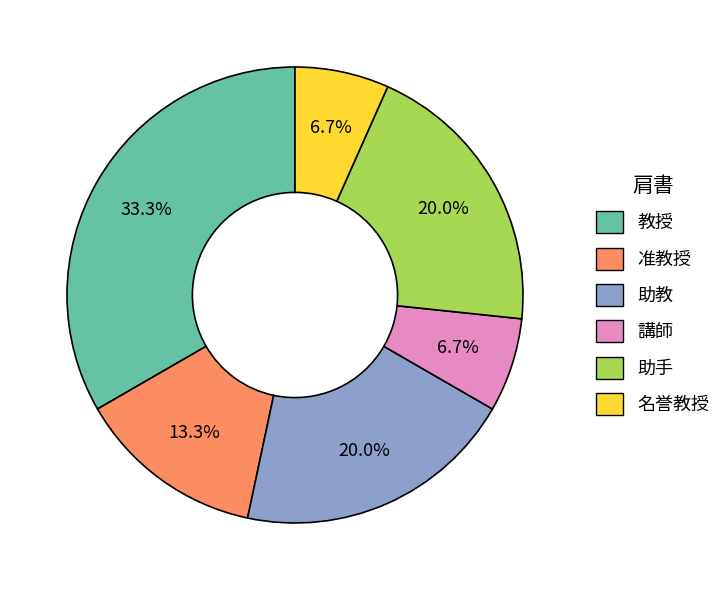

To the nearest percent, what is the difference between the largest and smallest slice percentages?

27%